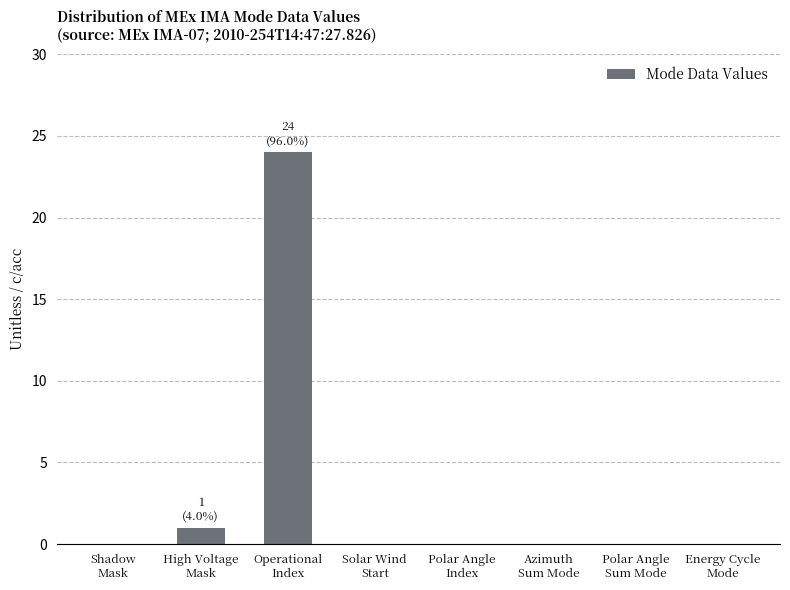

What is the sum of all values?

25